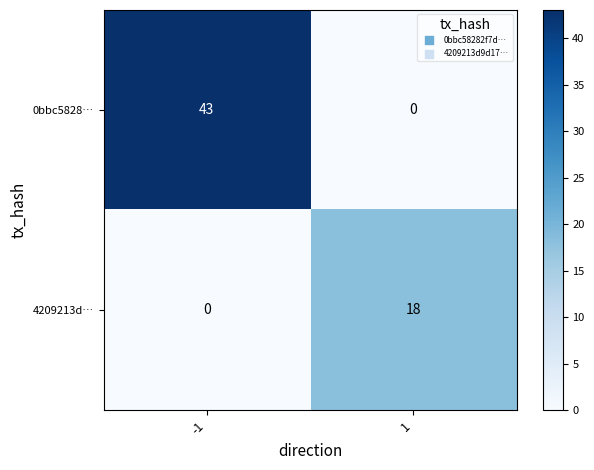

What is the difference between the highest and lowest values at -1?

43